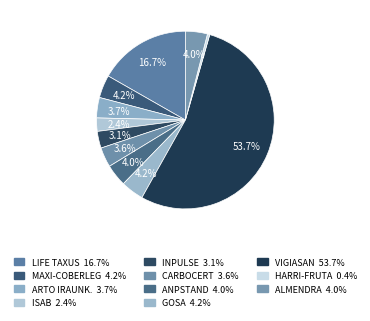

How many segments does this pie chart have?

11